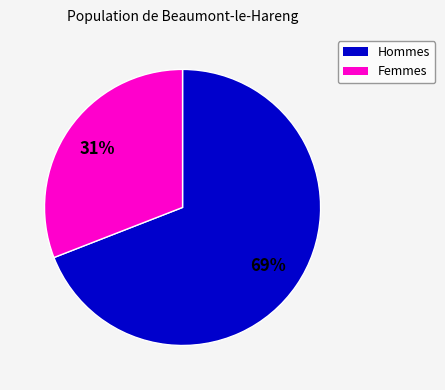

Does any single category account for the majority?

Yes